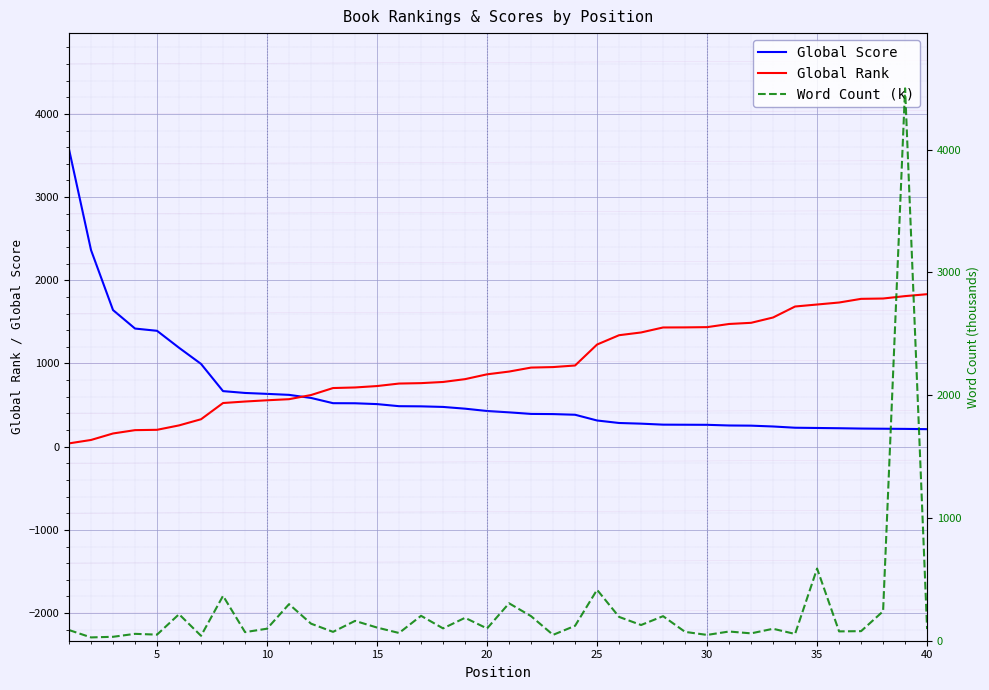

Which series ends up on top after the final intersection of Word Count (k) and Global Score?

Global Score